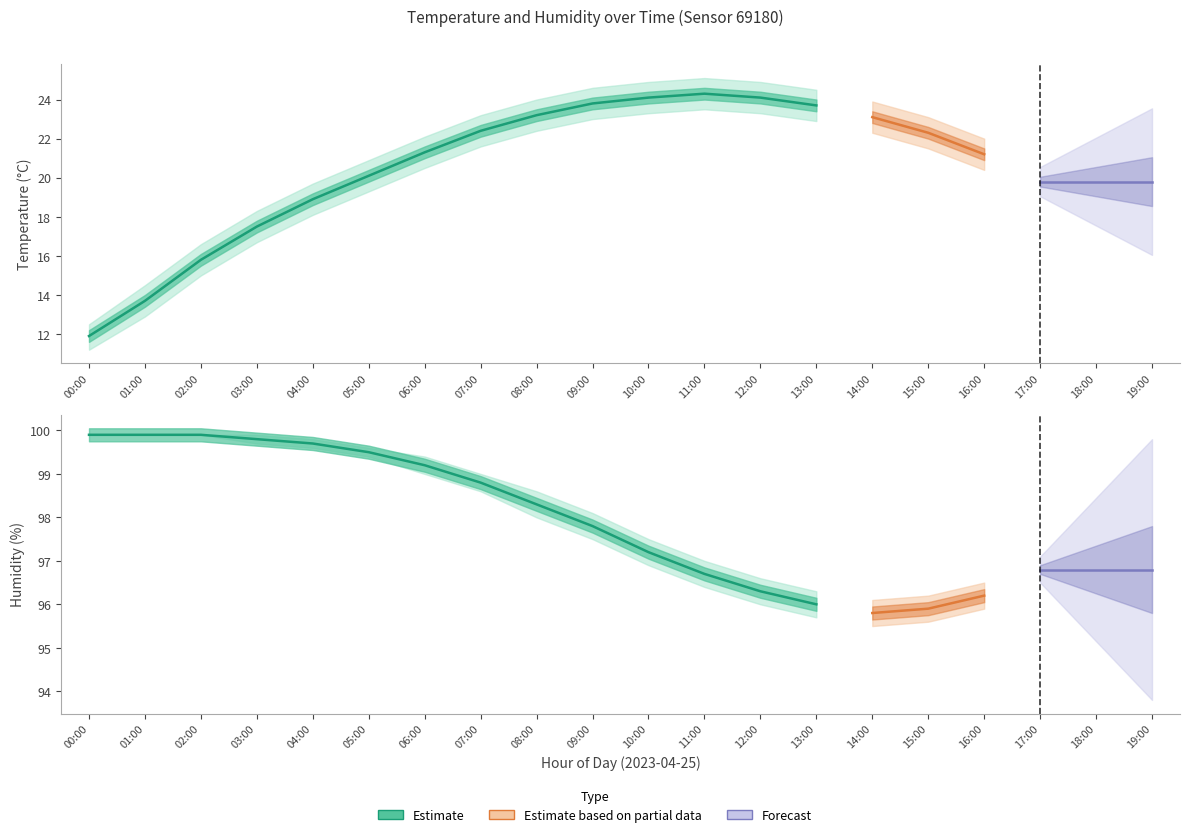

Rank the series at 04:00 from highest to lowest value.

hum_upper, humidity, hum_lower, temp_upper, temperature, temp_lower